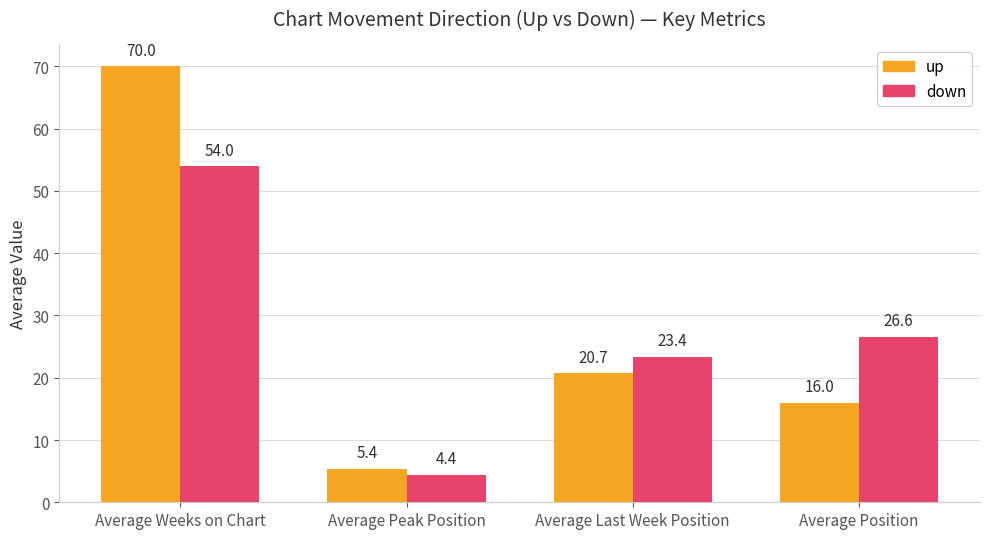

Is the value of down at Average Weeks on Chart greater than the value of up at Average Weeks on Chart?

No